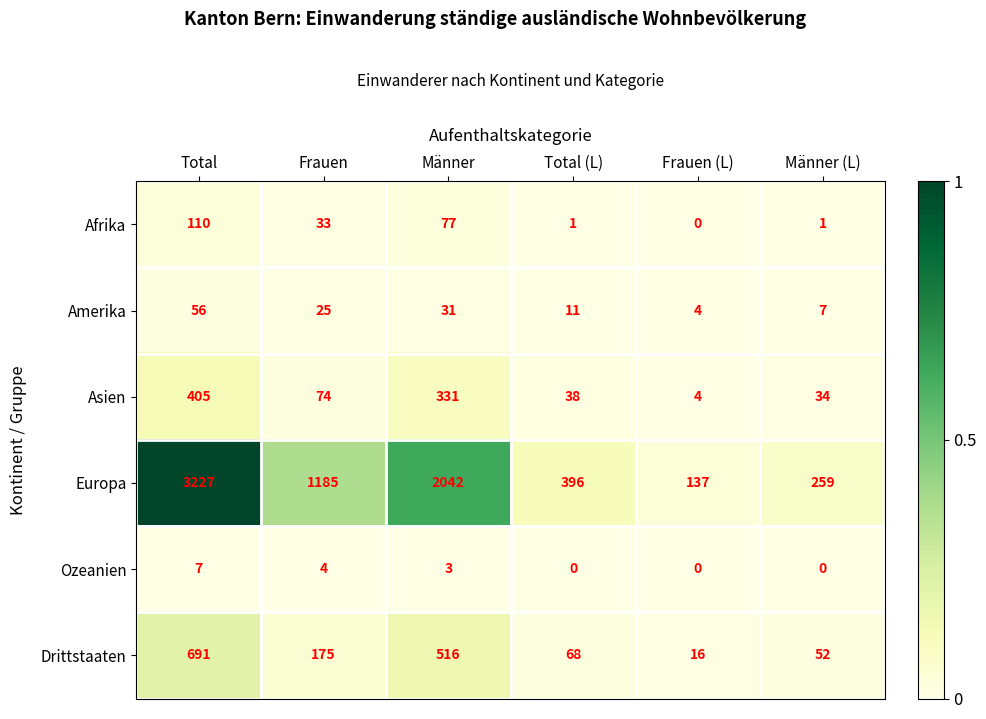

How many values in the Europa series are below 1185?

3